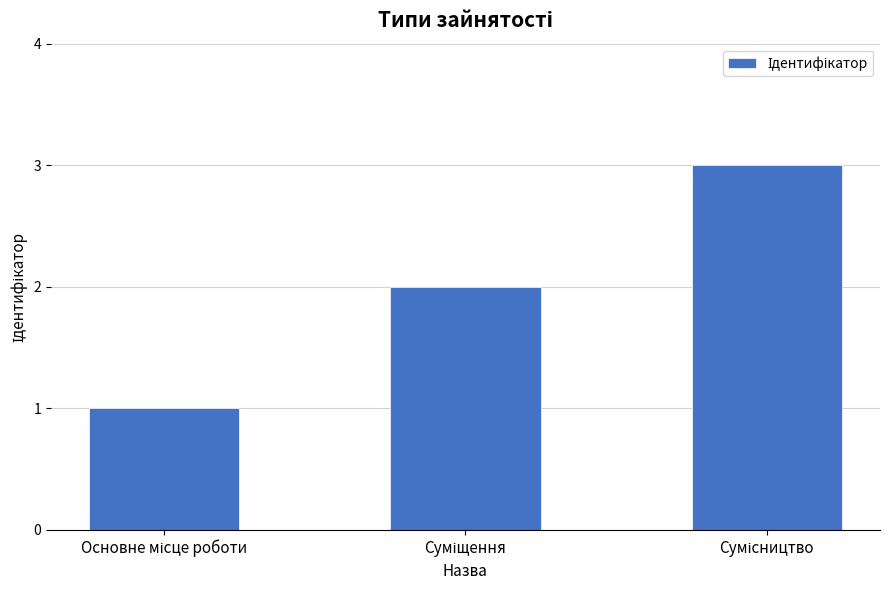

What is the sum of all values?

6